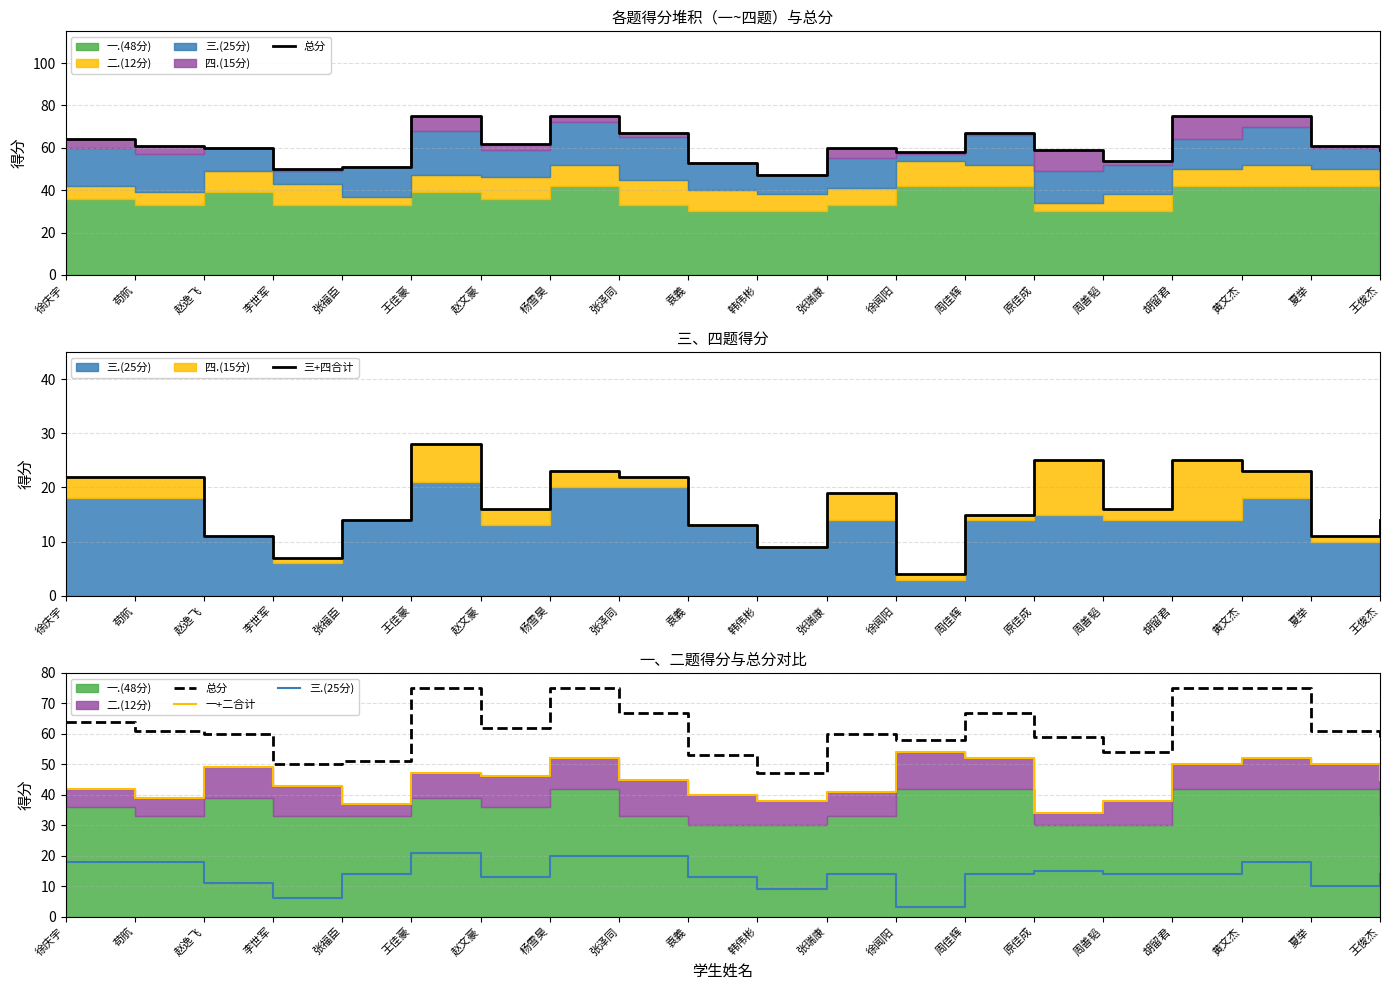

Where is the first local minimum for 三+四合计?

李世军